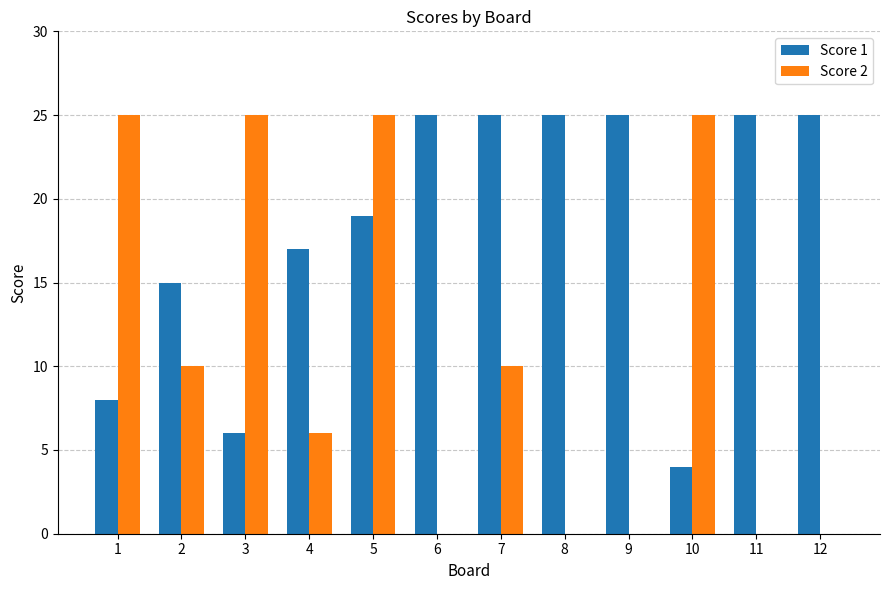

Reading left to right, extract all data points from this chart.

Score 1: 1=8	2=15	3=6	4=17	5=19	6=25	7=25	8=25	9=25	10=4	11=25	12=25
Score 2: 1=25	2=10	3=25	4=6	5=25	6=0	7=10	8=0	9=0	10=25	11=0	12=0